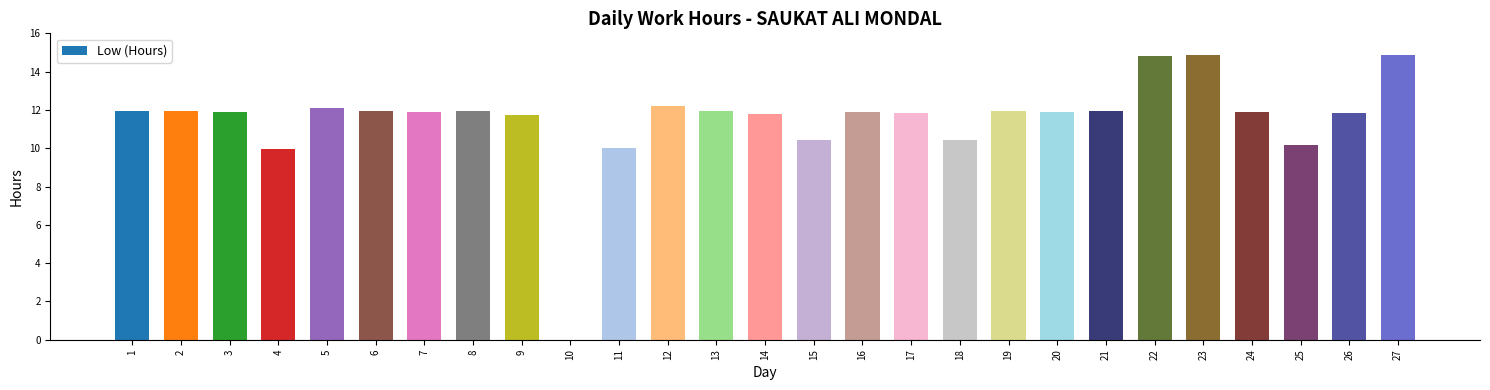

True or false: the data shows 11.9 at 24.

True